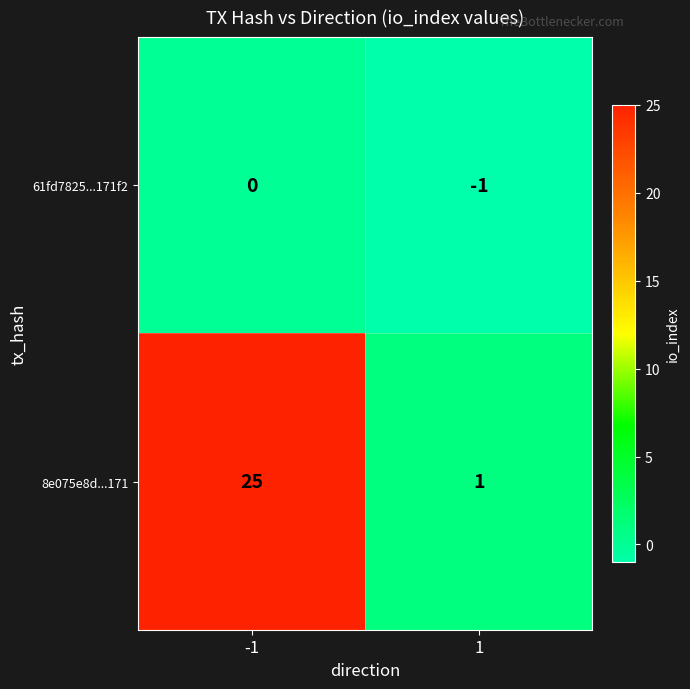

What is the average value of the 8e075e8d...171 series?

13